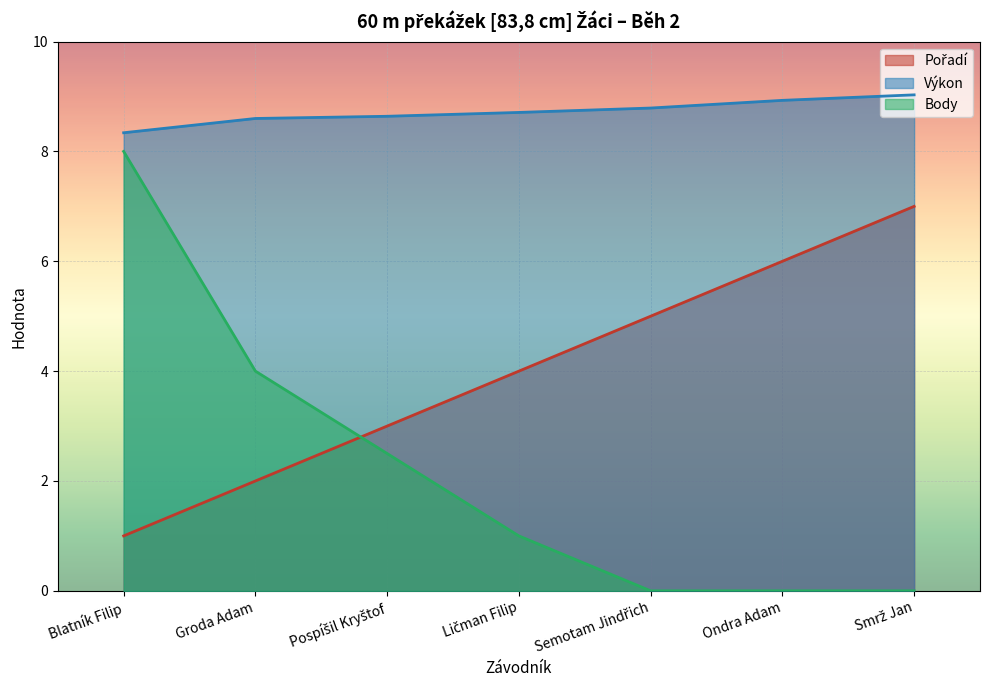

True or false: Výkon and Pořadí intersect in this chart.

False